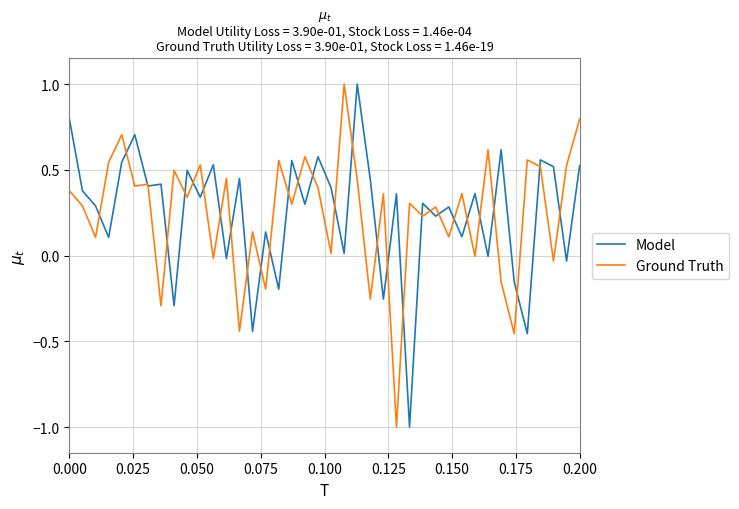

What is the sum of all Ground Truth values?

9.9